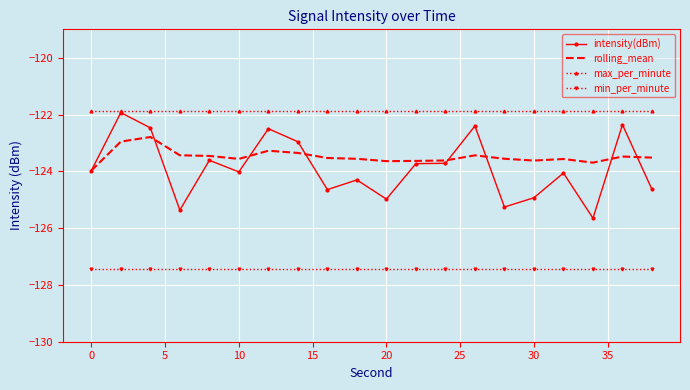

True or false: min_per_minute and max_per_minute intersect in this chart.

False